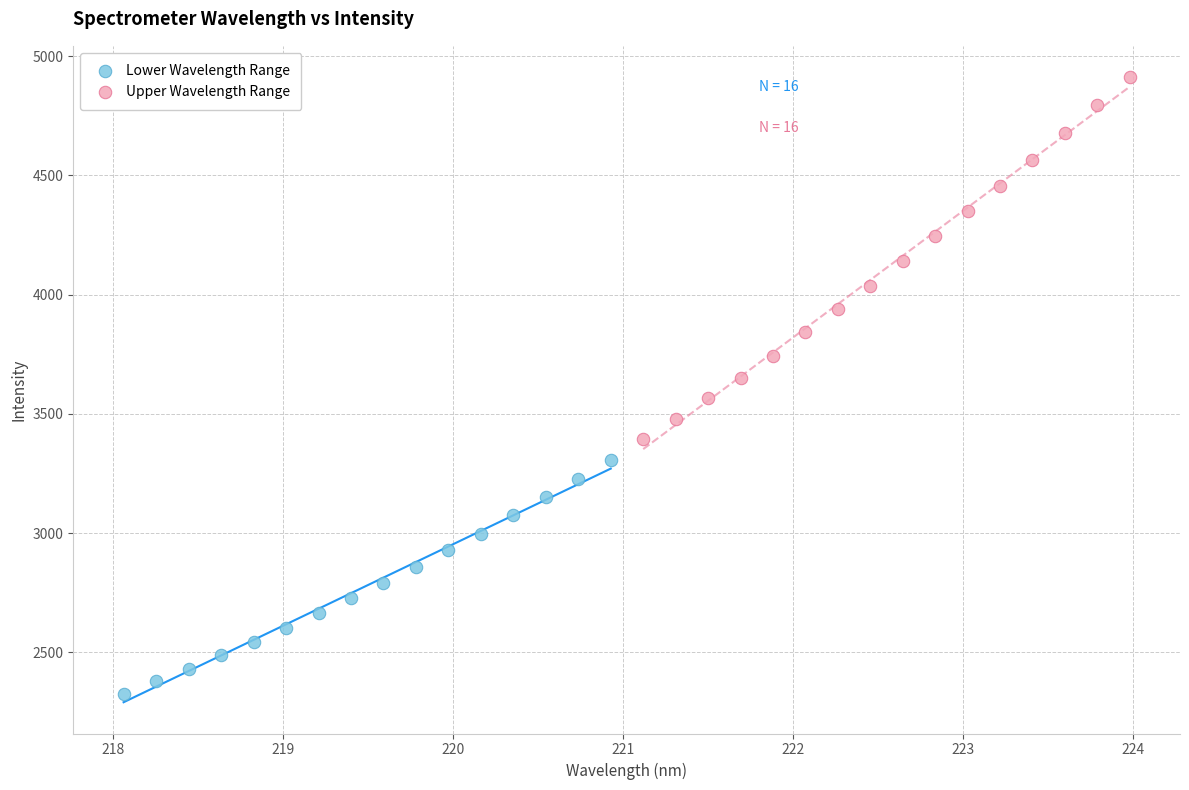

What are all the series names shown in the legend?

Lower Wavelength Range, Upper Wavelength Range